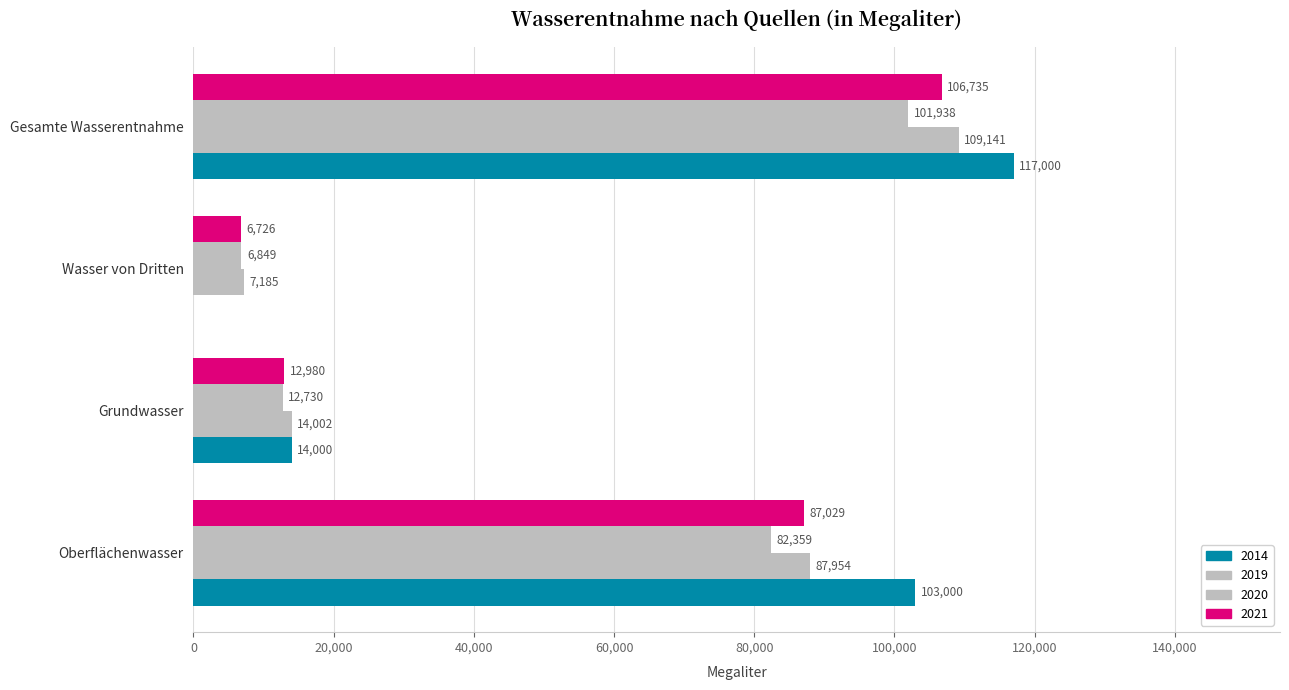

How many data points does each series have?

4